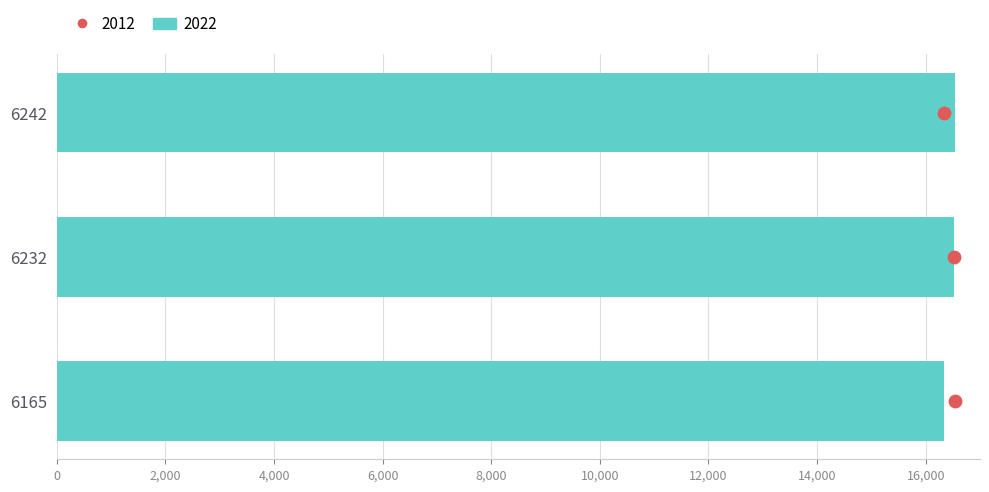

Which has a higher value, 6232 or 6242?

6242